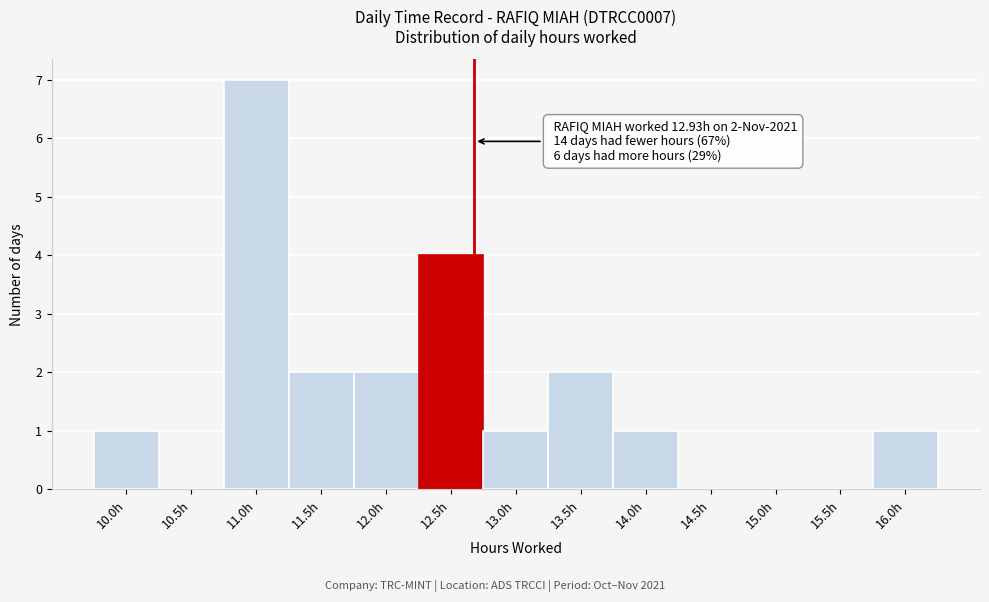

Reading right to left, what are all the values shown in this chart?

16.0h=1	15.5h=0	15.0h=0	14.5h=0	14.0h=1	13.5h=2	13.0h=1	12.5h=4	12.0h=2	11.5h=2	11.0h=7	10.5h=0	10.0h=1